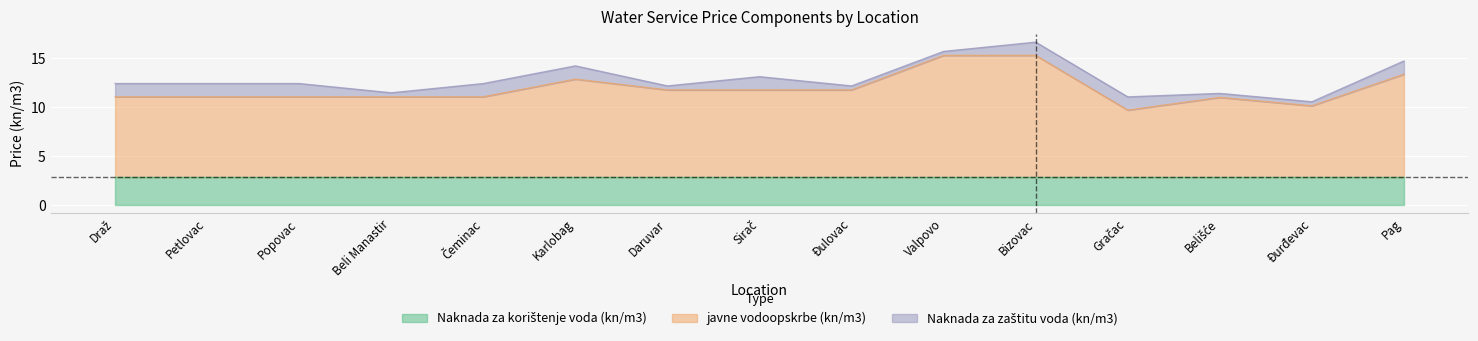

What is the spread (max minus min) of values at Karlobag?

8.7